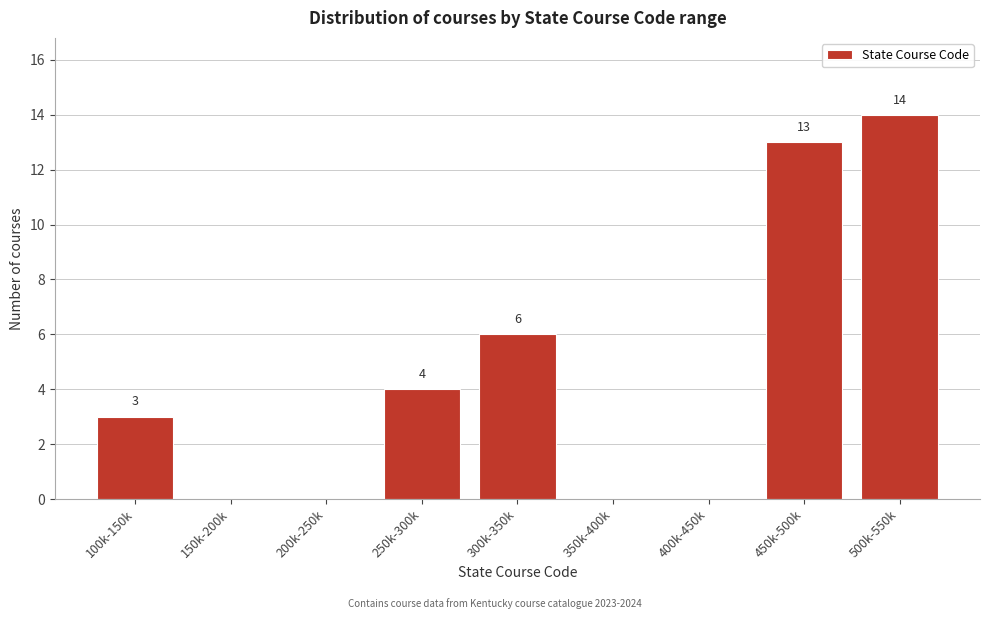

Reading left to right, what are all the values shown in this chart?

100k-150k=3	150k-200k=0	200k-250k=0	250k-300k=4	300k-350k=6	350k-400k=0	400k-450k=0	450k-500k=13	500k-550k=14